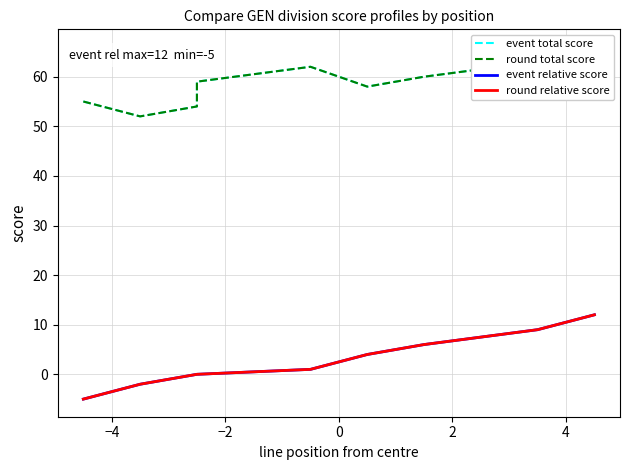

Reading right to left, what are all the values shown in this chart?

event total score: 66	63	60	60	58	62	59	54	52	55
round total score: 66	63	60	60	58	62	59	54	52	55
event relative score: 12	9	6	6	4	1	0	0	-2	-5
round relative score: 12	9	6	6	4	1	0	0	-2	-5